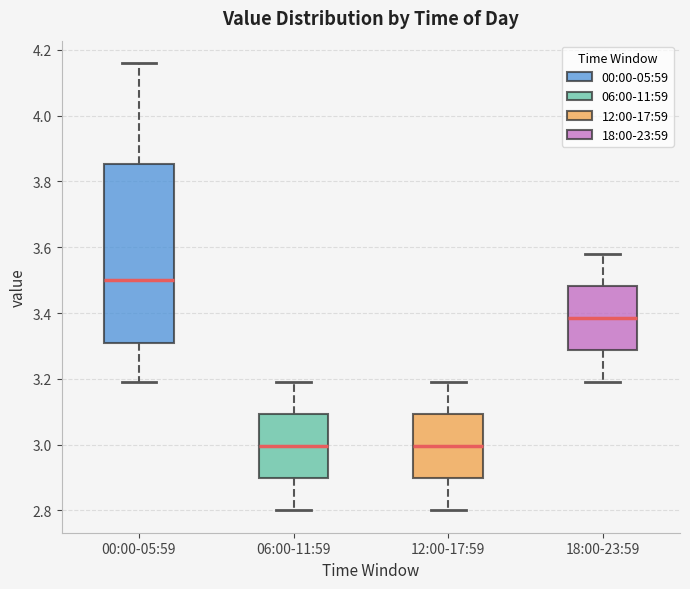

Reading left to right, transcribe this box plot: for each box, give where its median line is, the range the box spans, and where its two whiskers end, as read against the y-axis. The values are not printed on the chart, so give them approximately, as read against the axis.

00:00-05:59: median 3.50, box 3.32 to 3.86, whiskers 3.20 to 4.16
06:00-11:59: median 3.00, box 2.90 to 3.10, whiskers 2.80 to 3.20
12:00-17:59: median 3.00, box 2.90 to 3.10, whiskers 2.80 to 3.20
18:00-23:59: median 3.38, box 3.28 to 3.48, whiskers 3.20 to 3.58